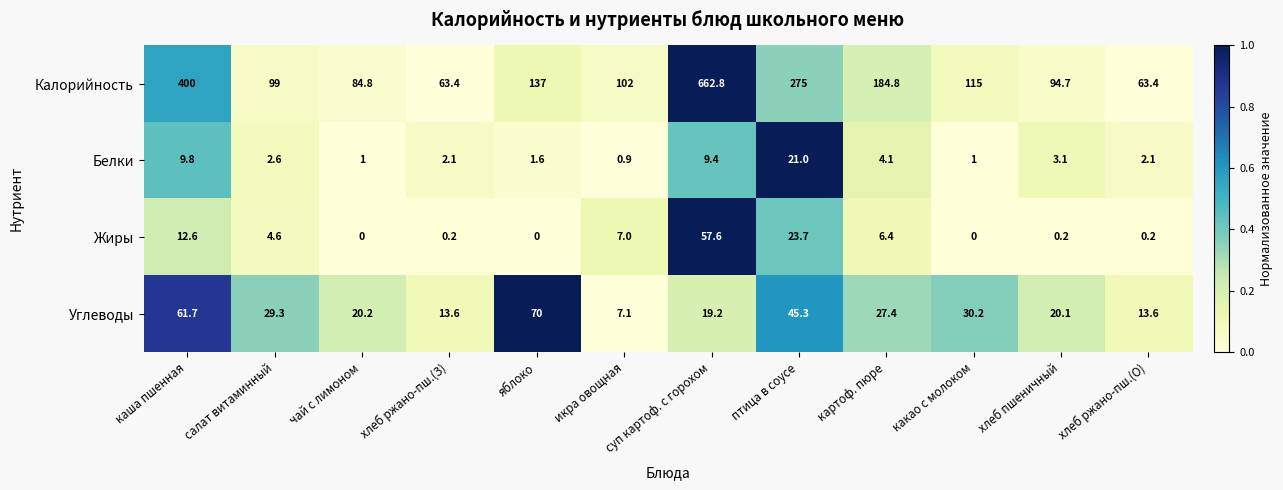

The Калорийность series shows 400.0 at каша пшенная. True or false?

True